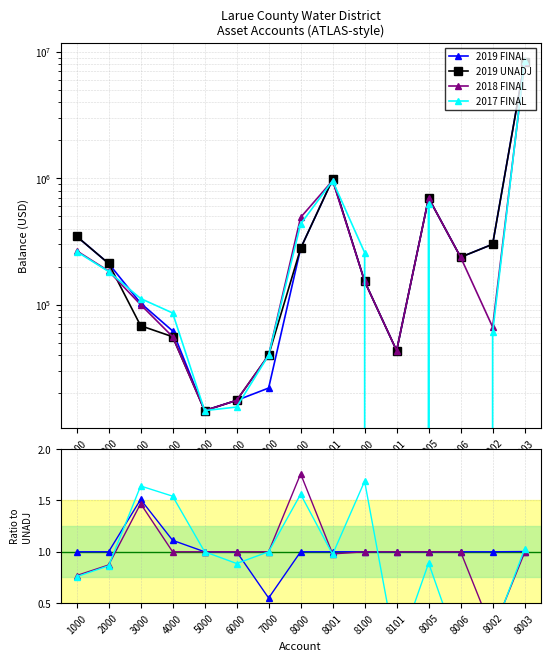

What is the difference between the highest and lowest values at 3000?

68197.8